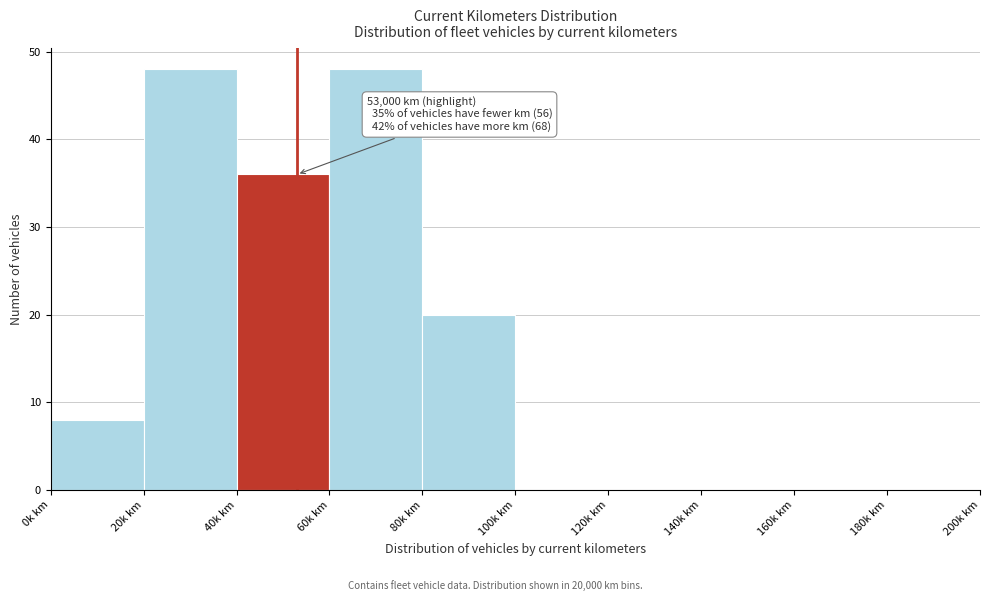

Reading right to left, transcribe all the data shown in this chart.

180k km=0	160k km=0	140k km=0	120k km=0	100k km=0	80k km=20	60k km=48	40k km=36	20k km=48	0k km=8